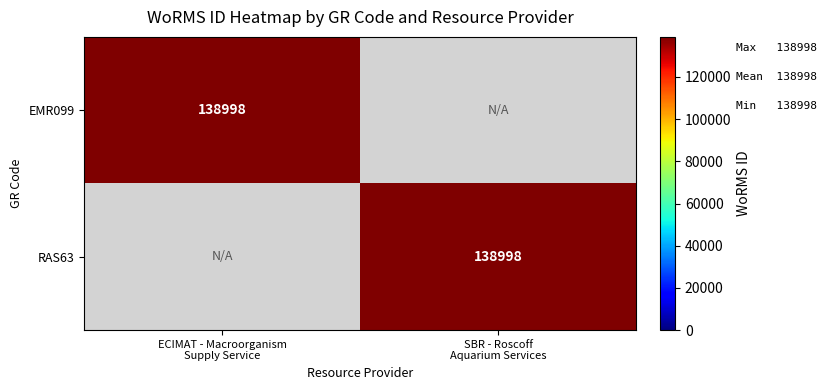

Which series has the widest spread of values?

EMR099